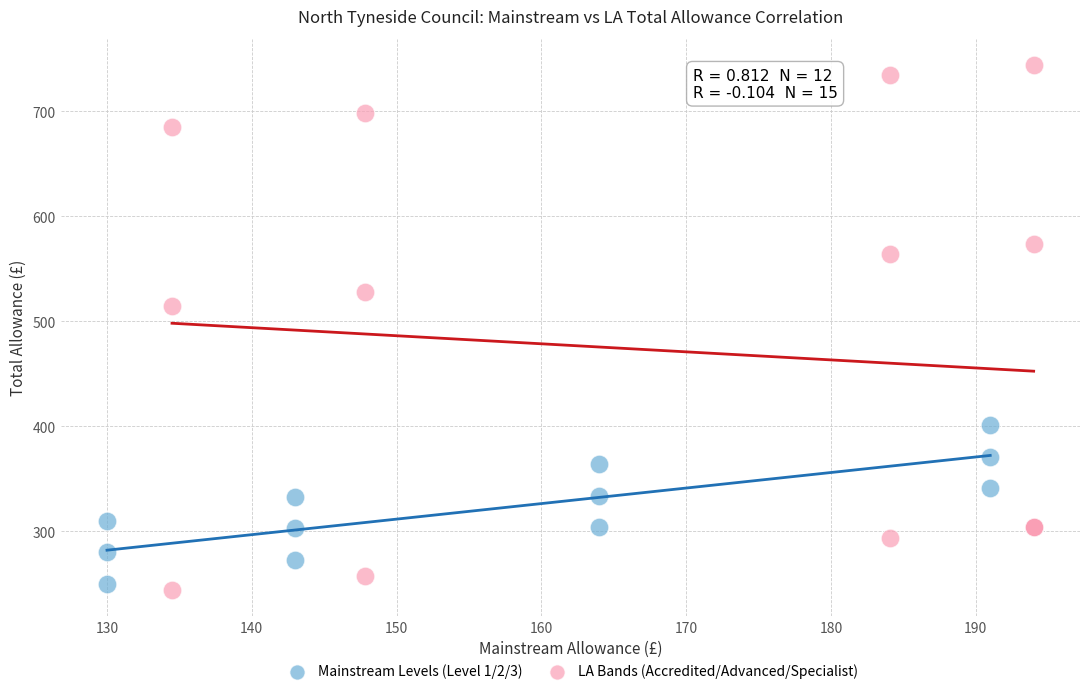

Which series contains the highest Y value?

LA Bands (Accredited/Advanced/Specialist)